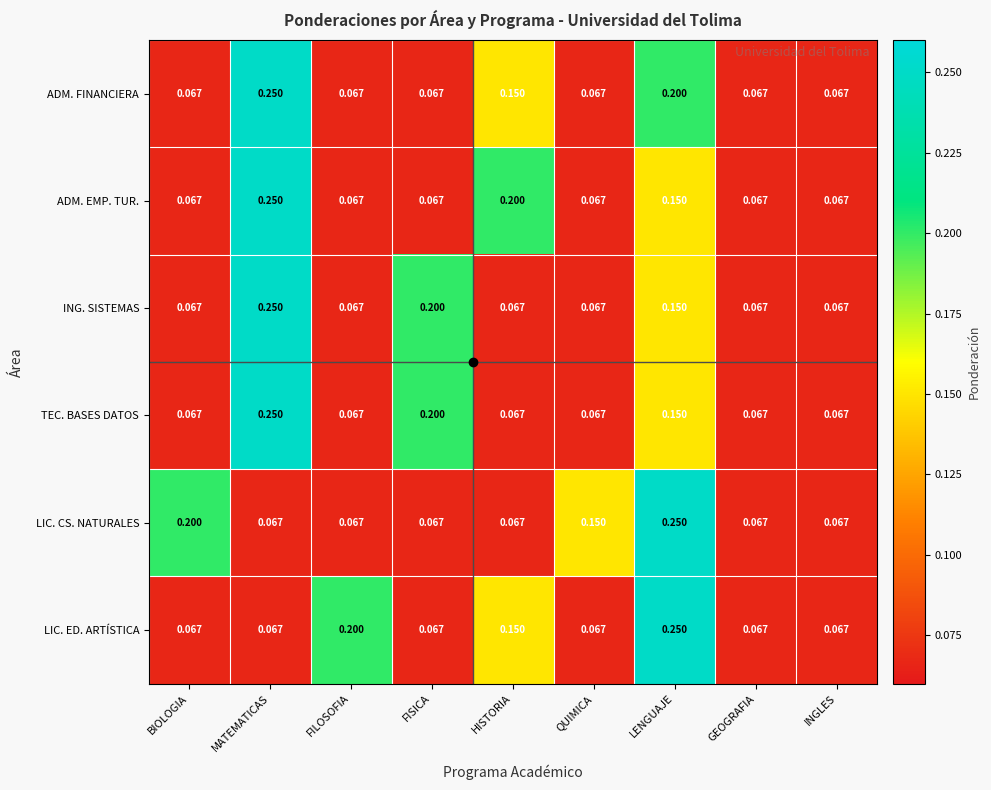

Which series changed the most between QUIMICA and INGLES?

LIC. CS. NATURALES